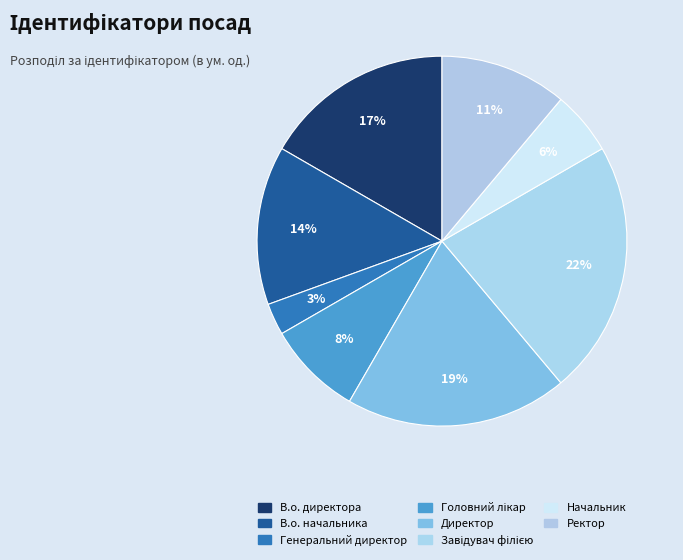

What portion of the pie excludes Головний лікар?

91.7%